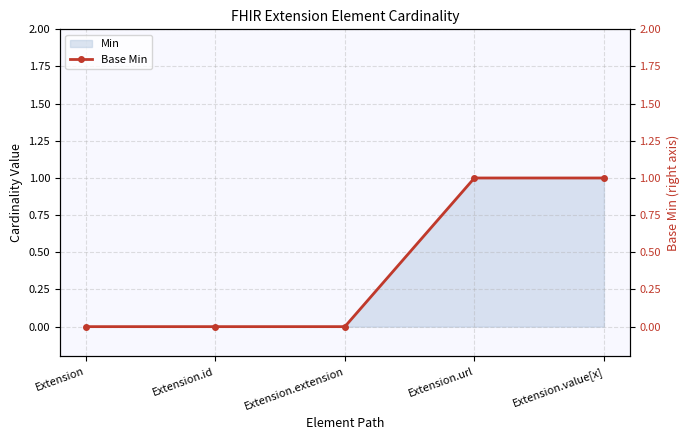

The Base Min series shows -1 at Extension. True or false?

False